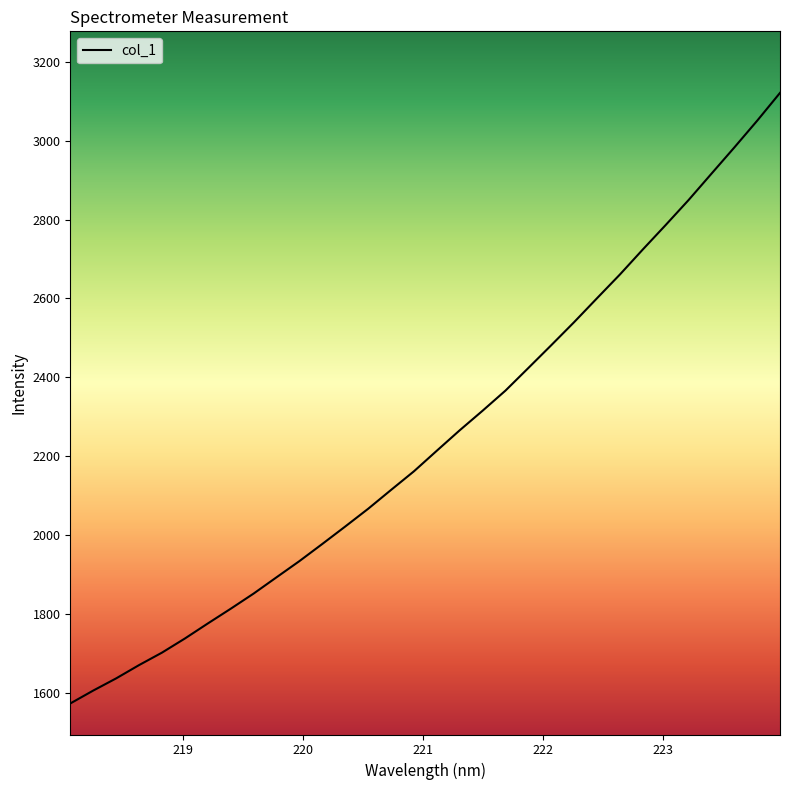

What is the minimum value shown in the chart?

1573.0